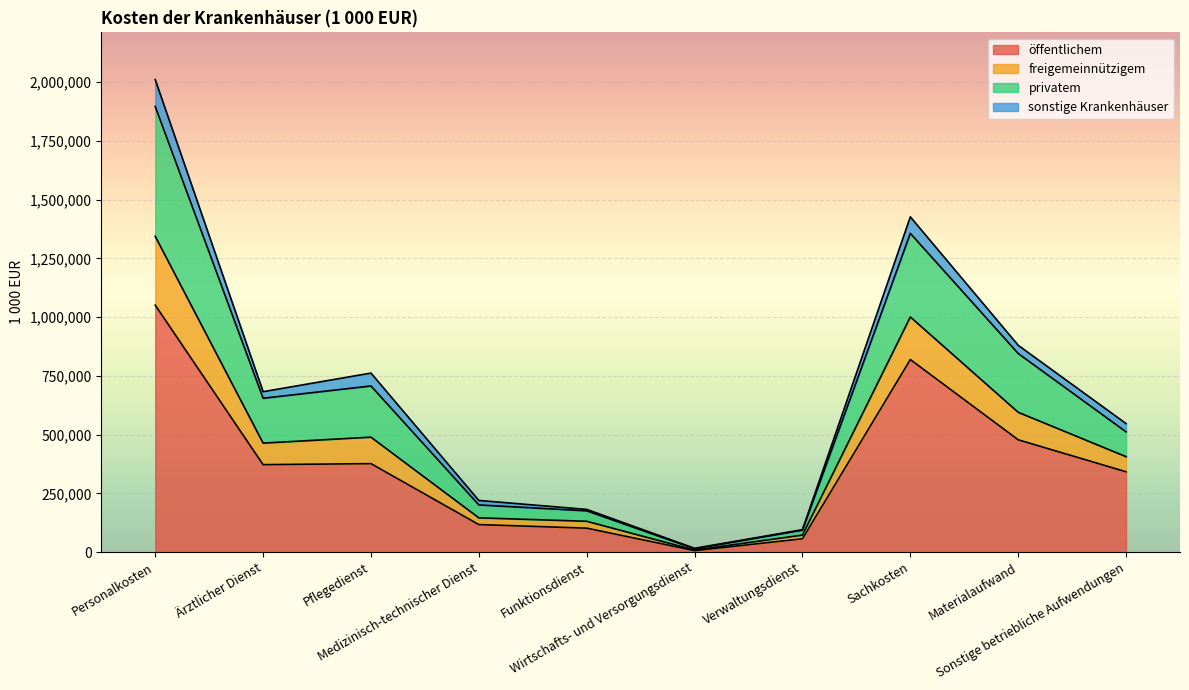

At which label does öffentlichem reach its peak?

Personalkosten